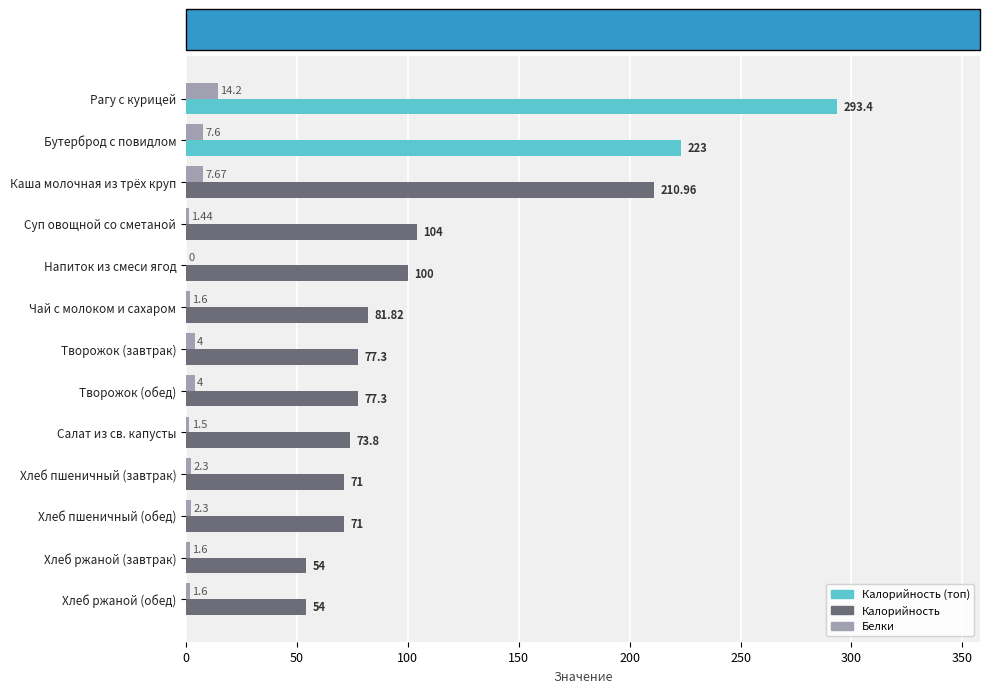

At which category is the sum across all series the highest?

Рагу с курицей